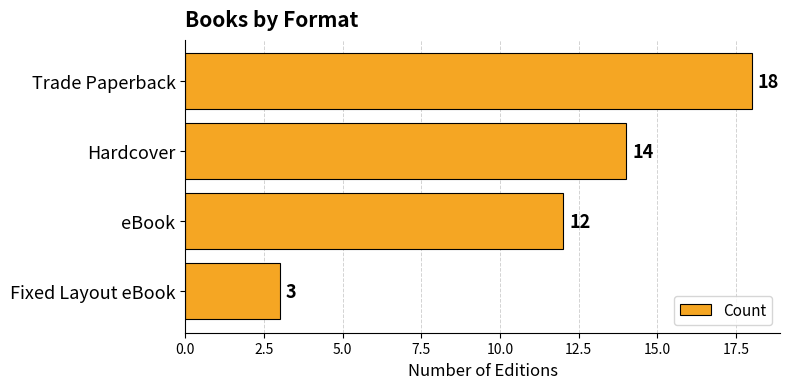

List the labels in order of value, largest first.

Trade Paperback, Hardcover, eBook, Fixed Layout eBook